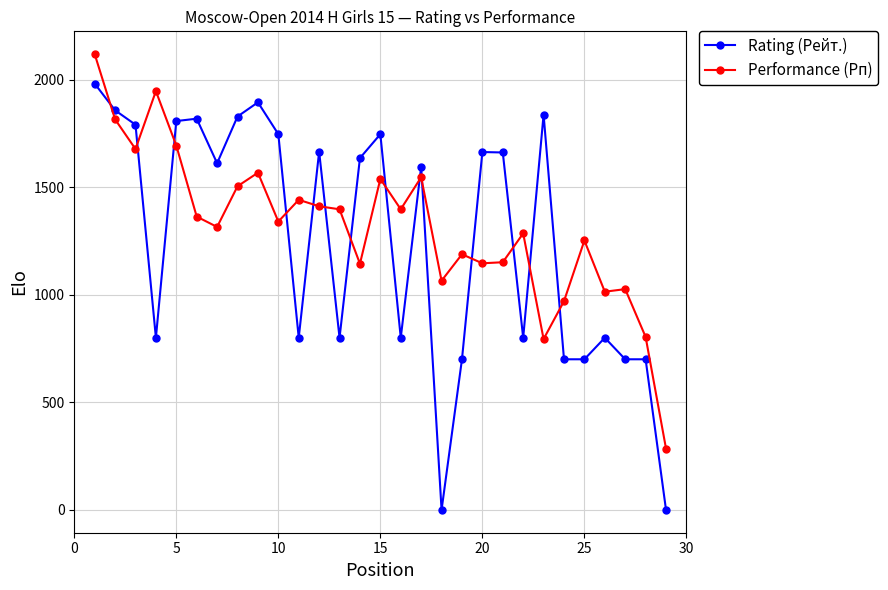

True or false: Performance (Рп) has more than 1 interior local peaks.

True